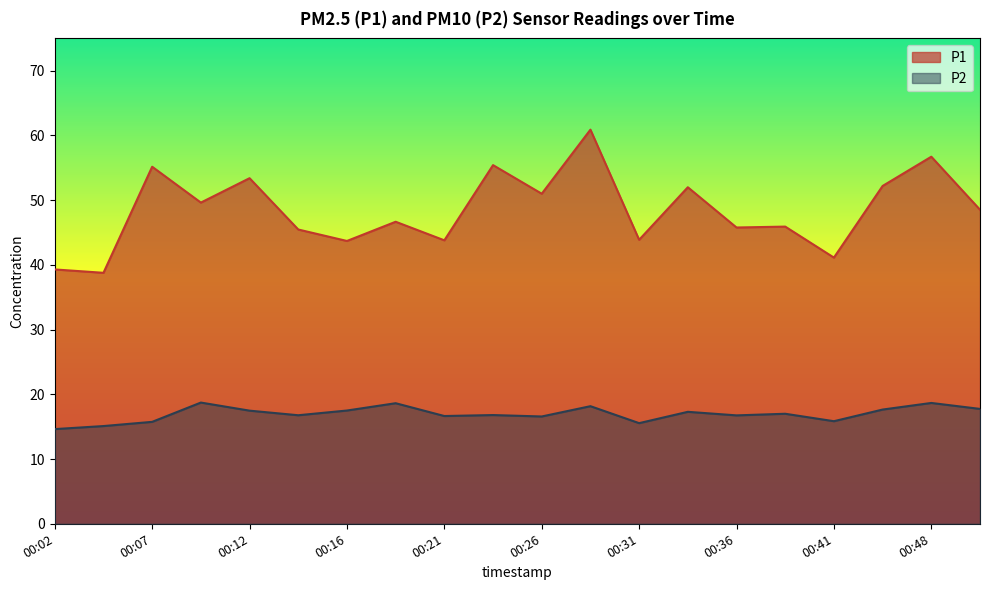

True or false: P2 and P1 intersect in this chart.

False